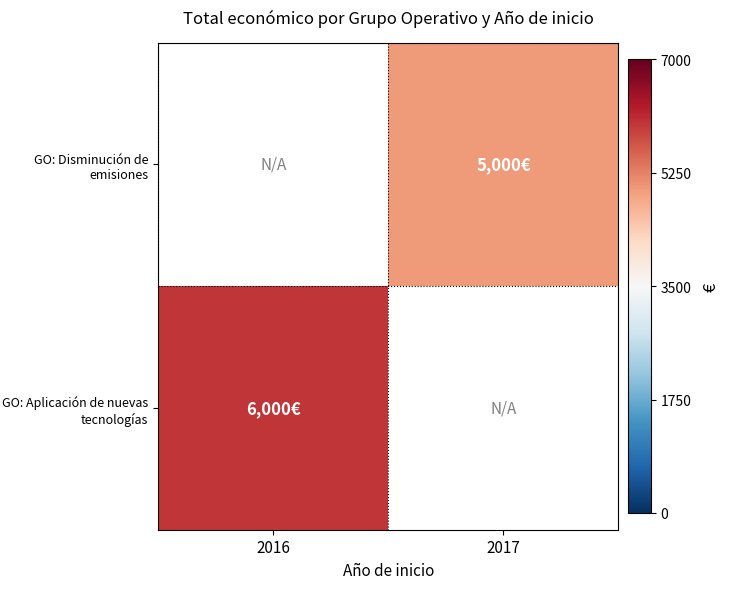

Which series has the largest range (max minus min)?

GO: Aplicación de nuevas tecnologías